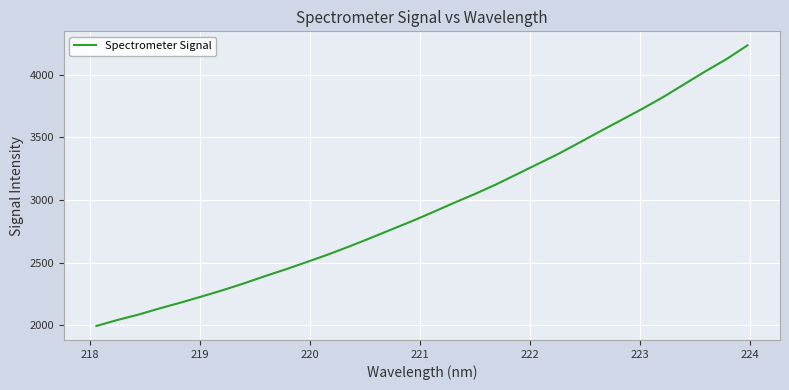

What is the maximum value shown in the chart?

4234.0